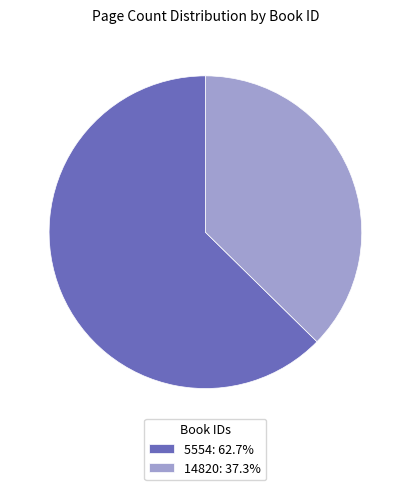

Does 14820 represent more than half of the total?

No